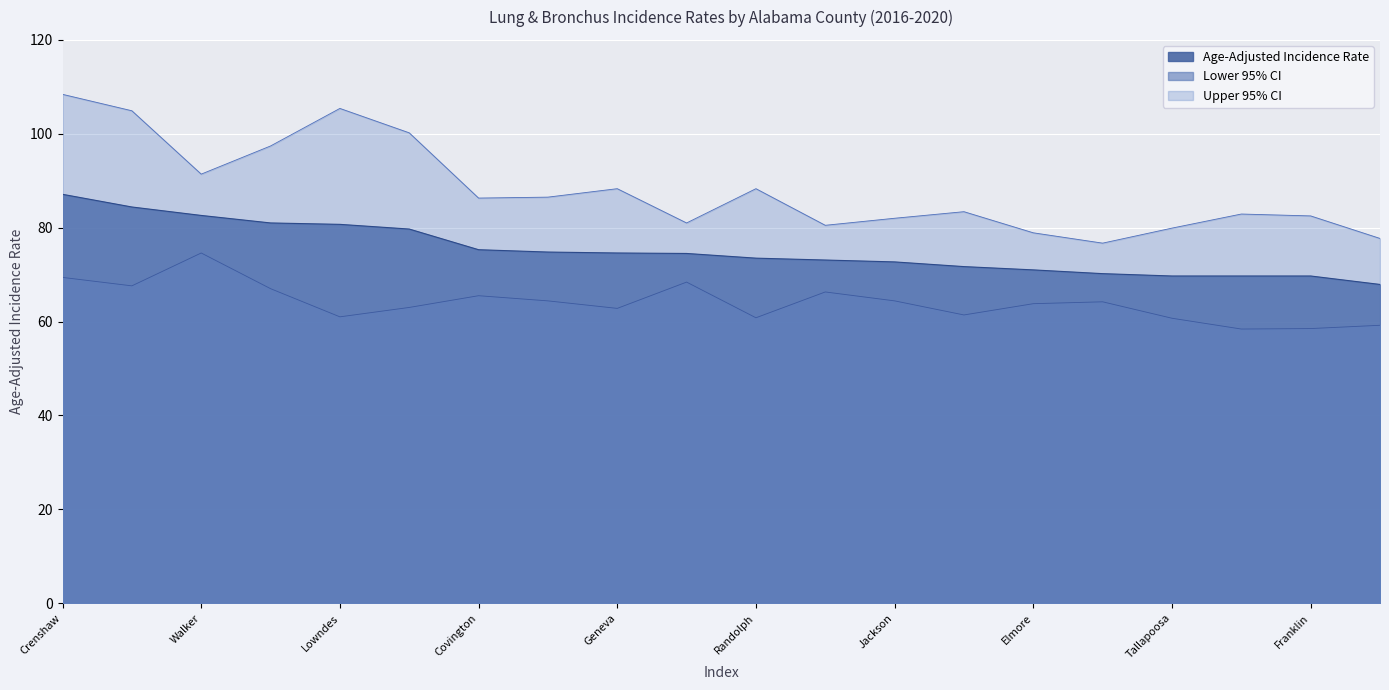

Which series has the largest total across all categories?

Upper 95% CI